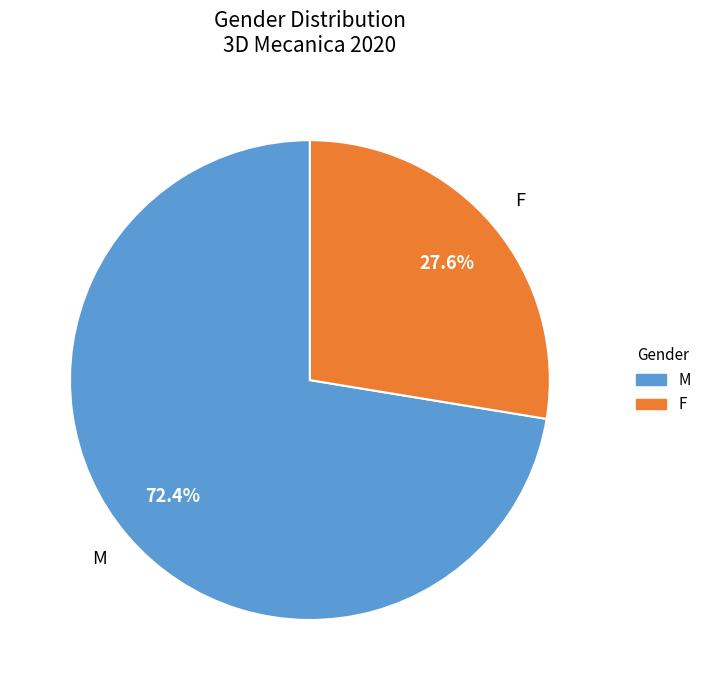

Combined, what portion of the pie is F and M?

100.0%